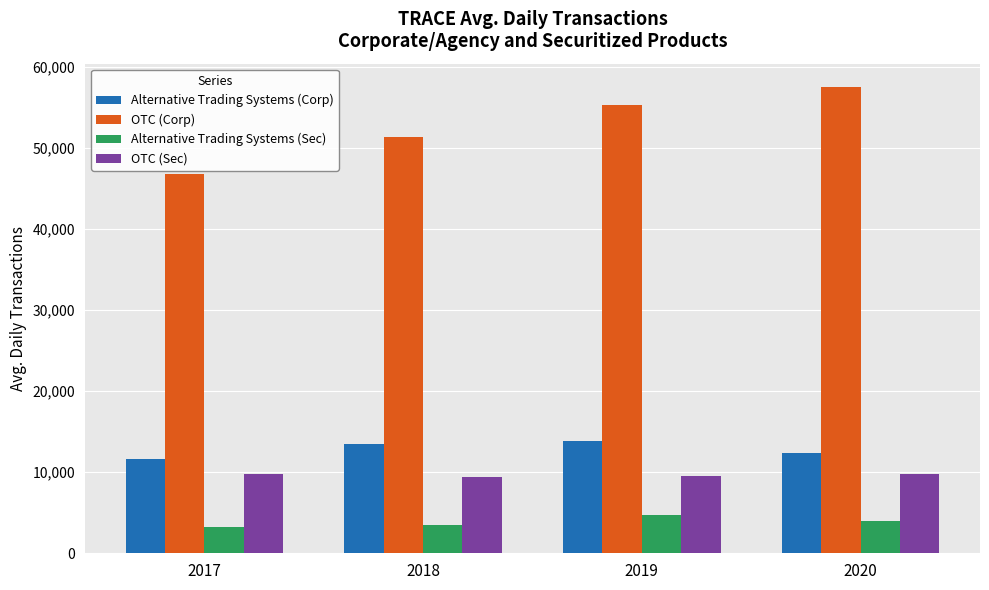

What are all the series names shown in the legend?

Alternative Trading Systems (Corp), OTC (Corp), Alternative Trading Systems (Sec), OTC (Sec)